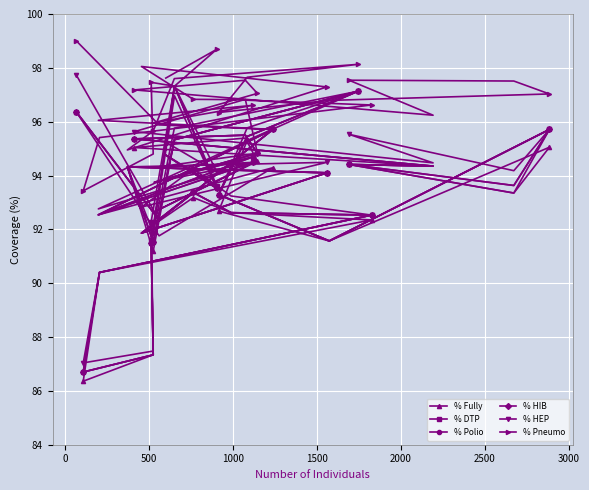

How many data points in % HIB are above 94?

16